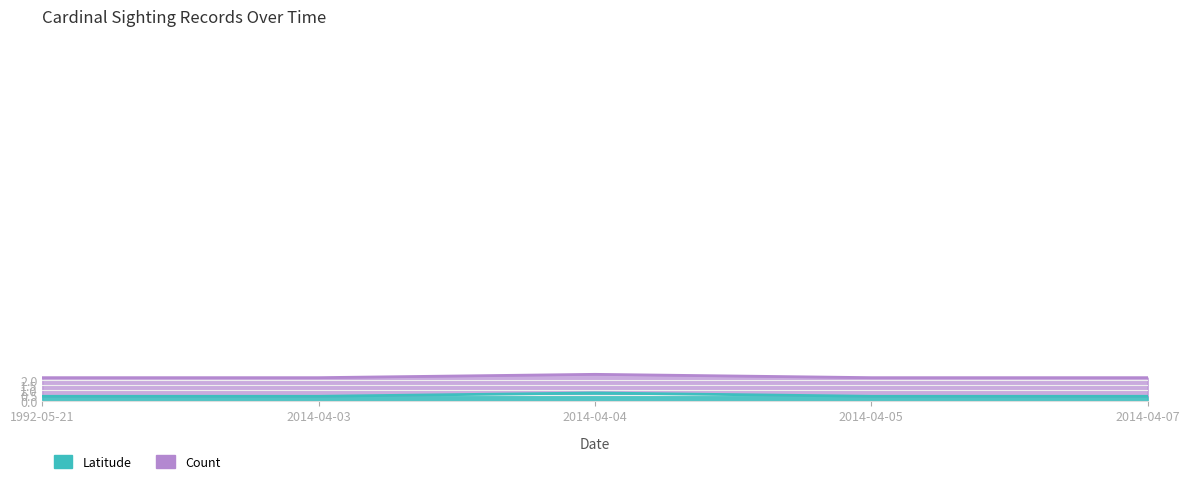

What is the maximum value shown in the chart?

0.7